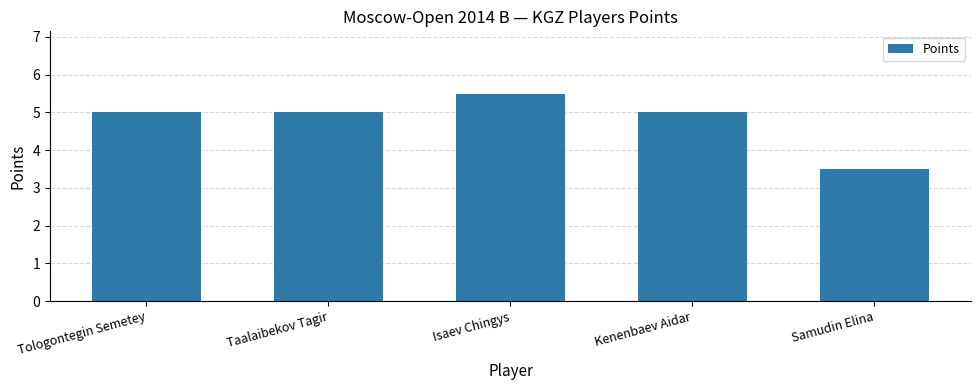

What is the average value?

4.8